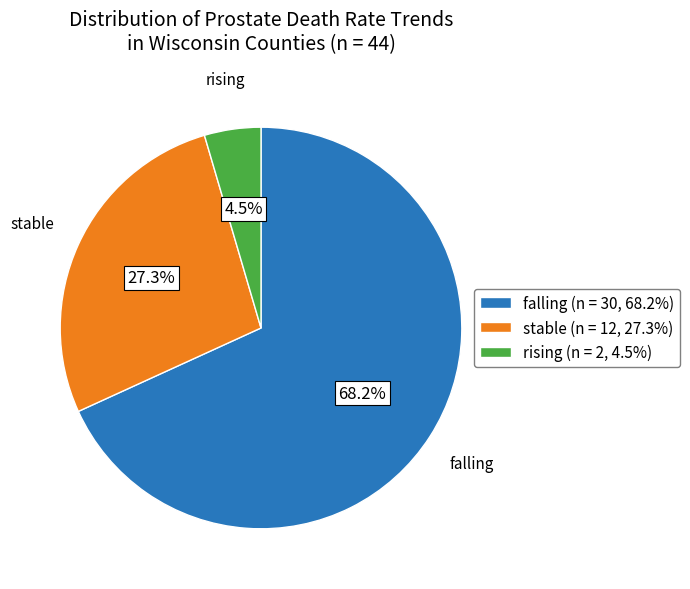

Is falling the majority of the pie?

Yes